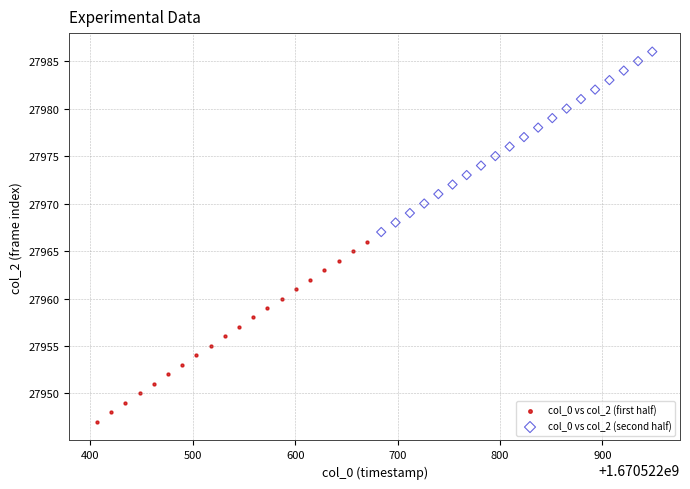

Which series reaches the minimum Y coordinate?

col_0 vs col_2 (first half)